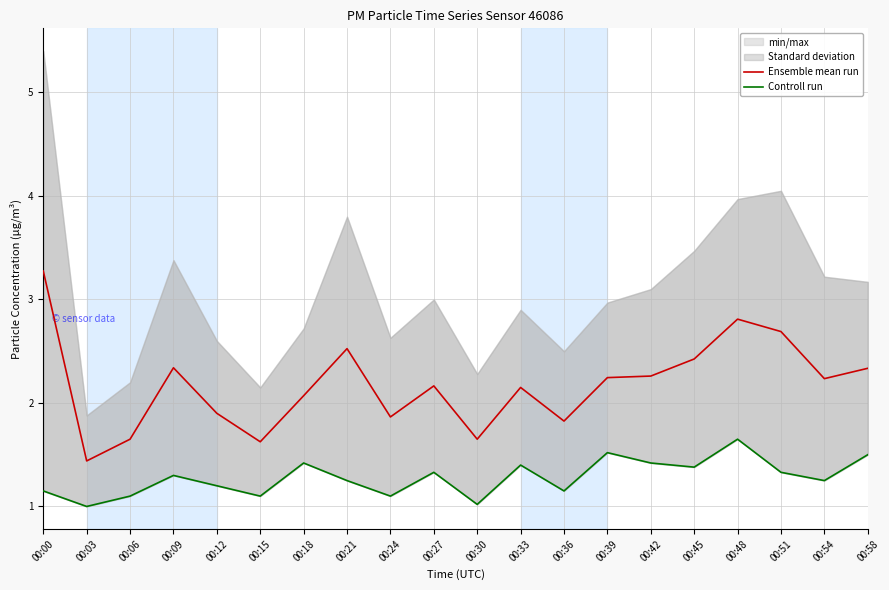

What is the smallest value displayed?

1.0